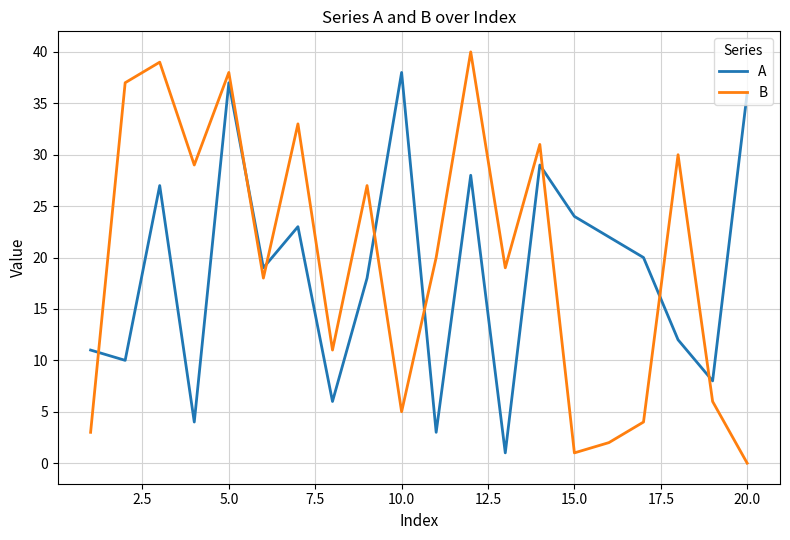

What is the maximum value shown in the chart?

40